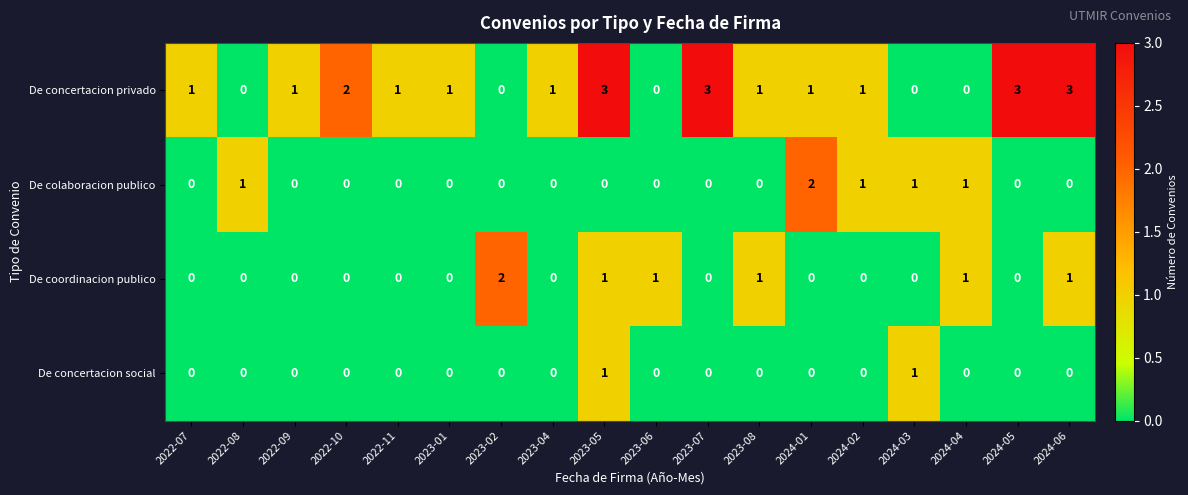

Between 2024-03 and 2024-05, which series saw the biggest shift?

De concertacion privado